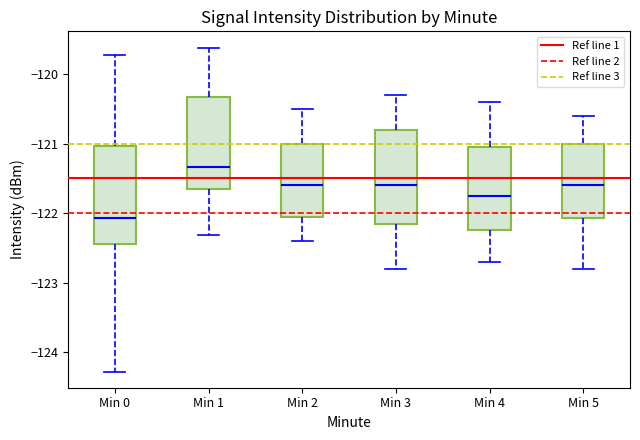

Where is the lower edge of the box for Min 3 on the y-axis? The values are not printed on the chart, so give them approximately, as read against the axis.

-122.1